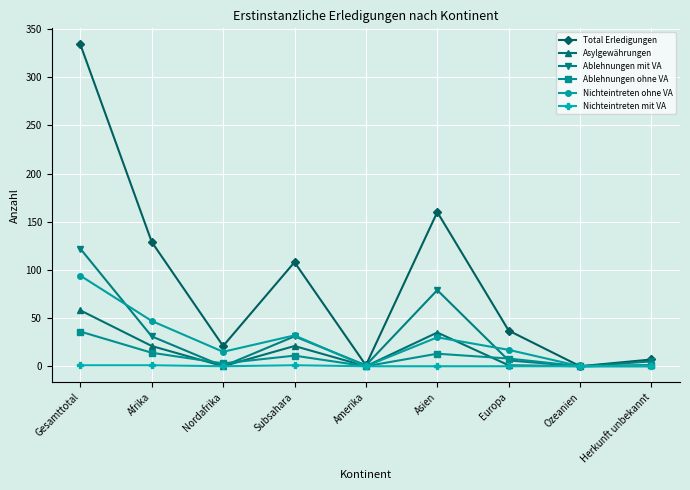

What are all the series names shown in the legend?

Total Erledigungen, Asylgewährungen, Ablehnungen mit VA, Ablehnungen ohne VA, Nichteintreten ohne VA, Nichteintreten mit VA